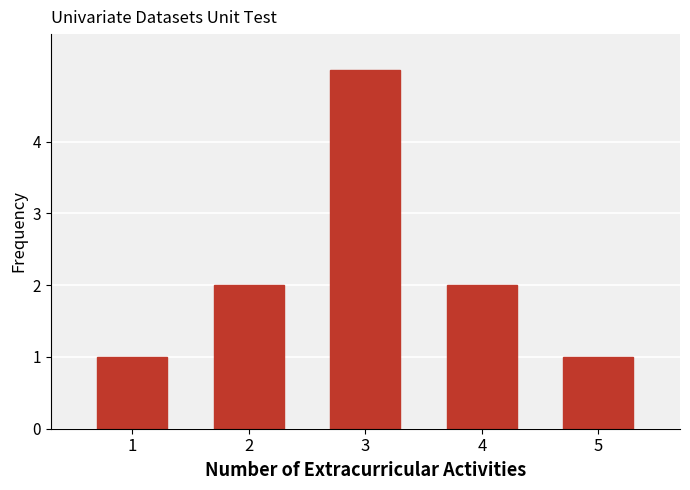

Reading left to right, what are all the values shown in this chart?

1	2	5	2	1